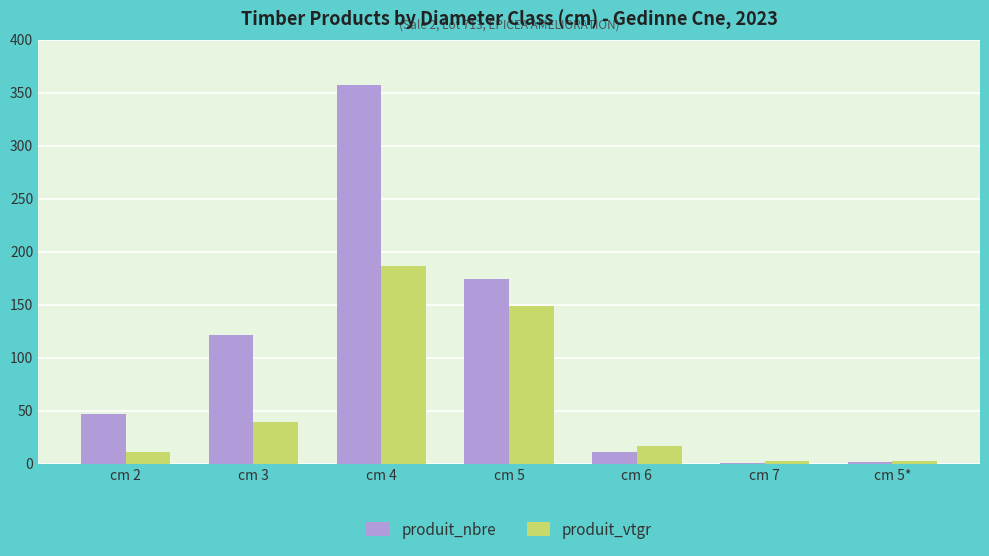

Which series has the largest range (max minus min)?

produit_nbre